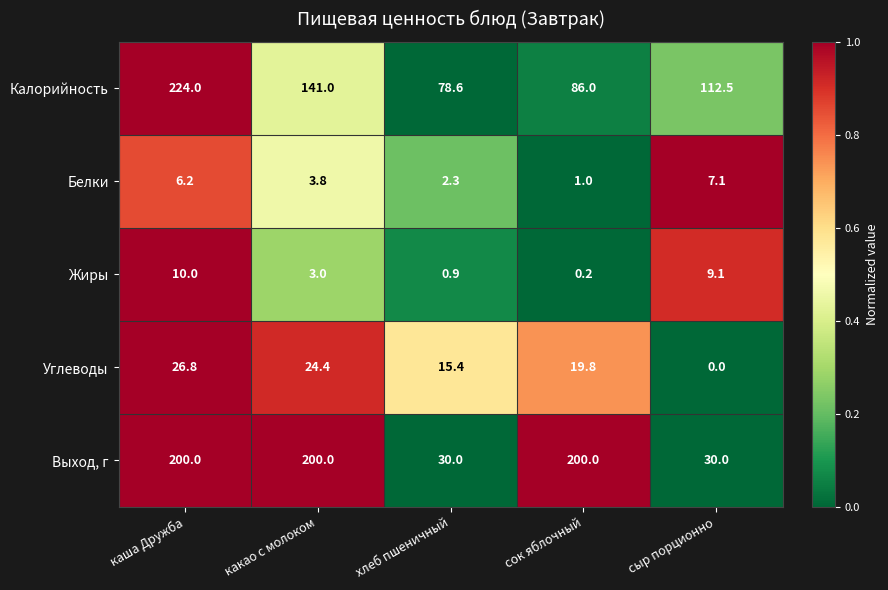

How many values in Углеводы are above zero?

4